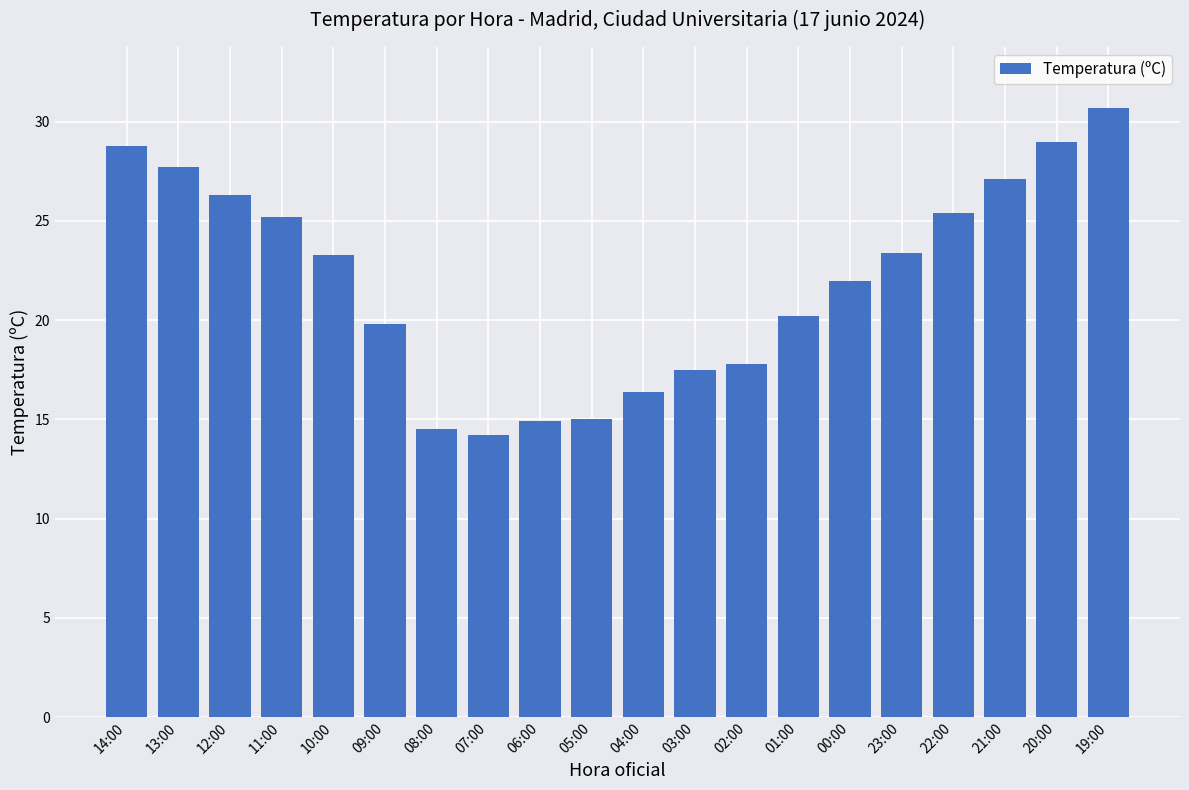

The chart shows a value of 15.3 at 11:00. True or false?

False